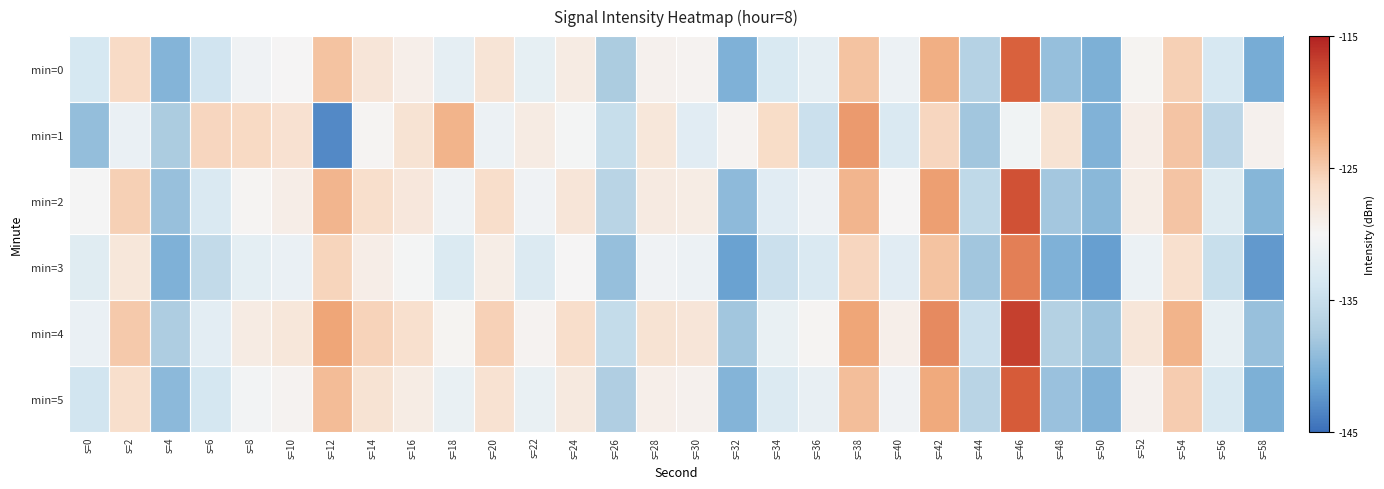

What is the smallest value displayed?

-143.2